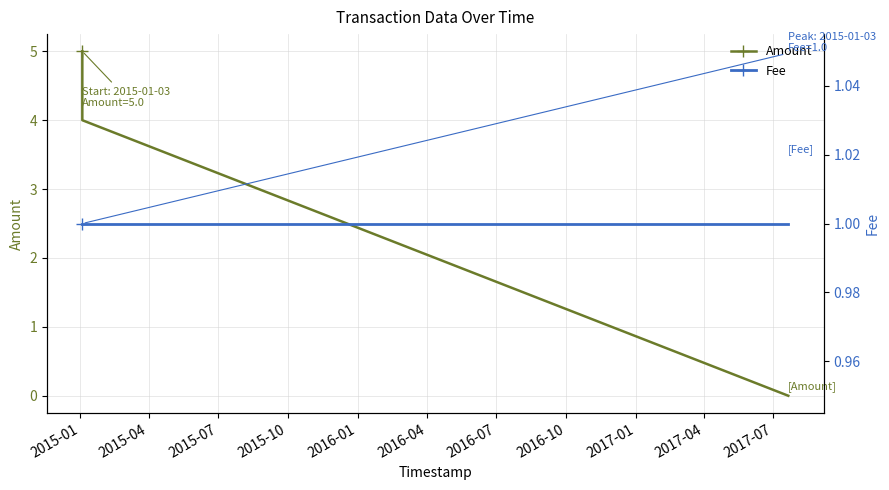

Which series has the widest spread of values?

Amount